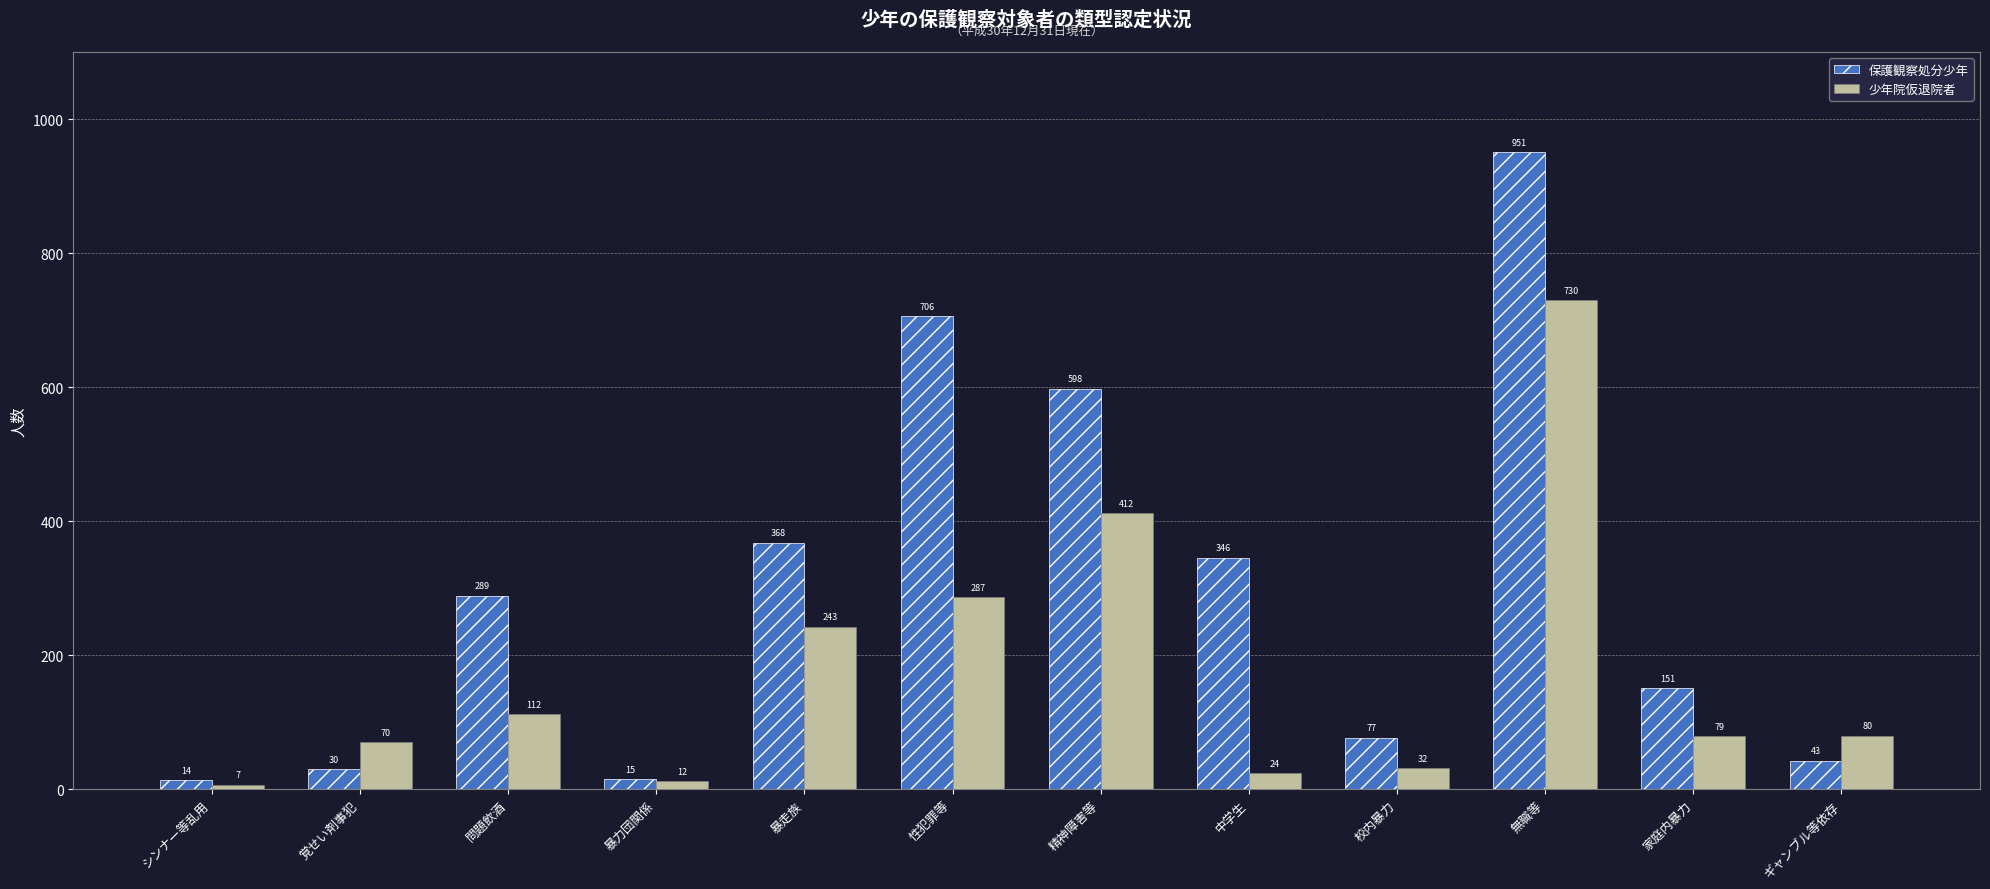

How many series are shown in this chart?

2